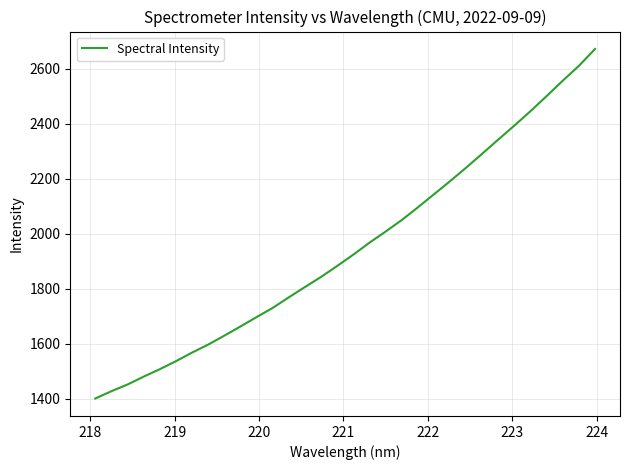

What is the smallest value displayed?

1400.8